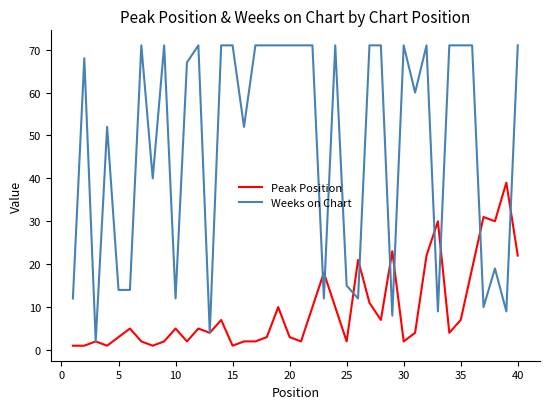

List the series in order of their overall mean, highest first.

Weeks on Chart, Peak Position